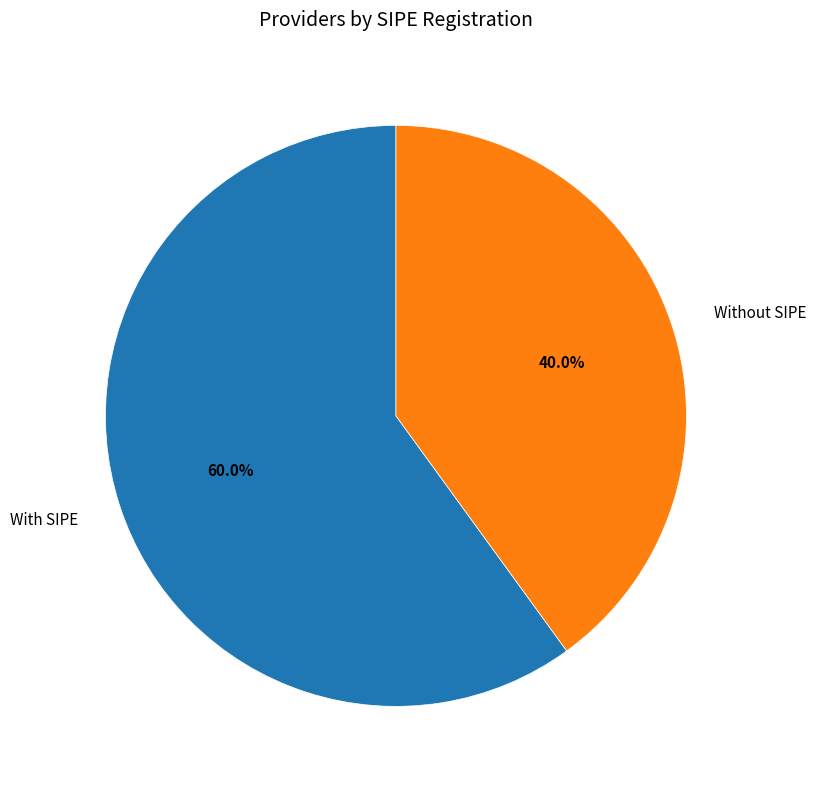

Which category has the biggest portion of the pie?

With SIPE